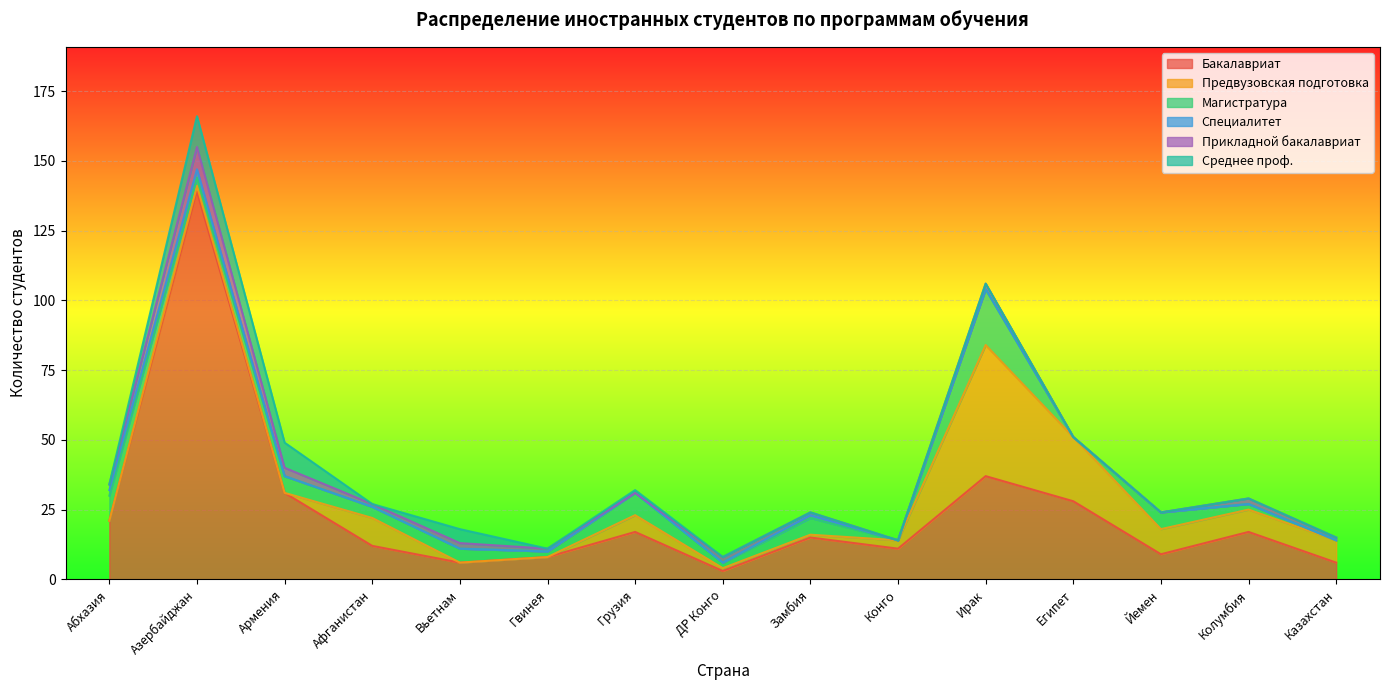

Which series has the largest total across all categories?

Бакалавриат